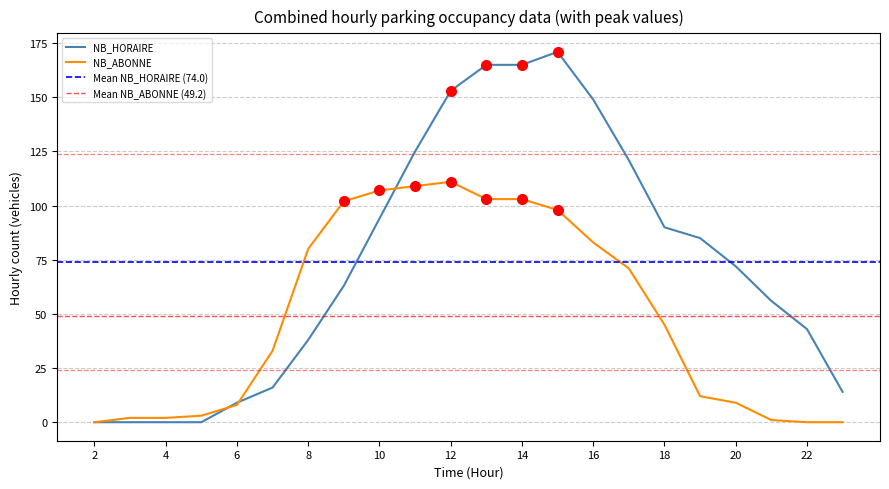

Reading left to right, what are all the values shown in this chart?

NB_HORAIRE: 2=0	3=0	4=0	5=0	6=9	7=16	8=38	9=63	10=94	11=125	12=153	13=165	14=165	15=171	16=149	17=121	18=90	19=85	20=72	21=56	22=43	23=14
NB_ABONNE: 2=0	3=2	4=2	5=3	6=8	7=33	8=80	9=102	10=107	11=109	12=111	13=103	14=103	15=98	16=83	17=71	18=45	19=12	20=9	21=1	22=0	23=0